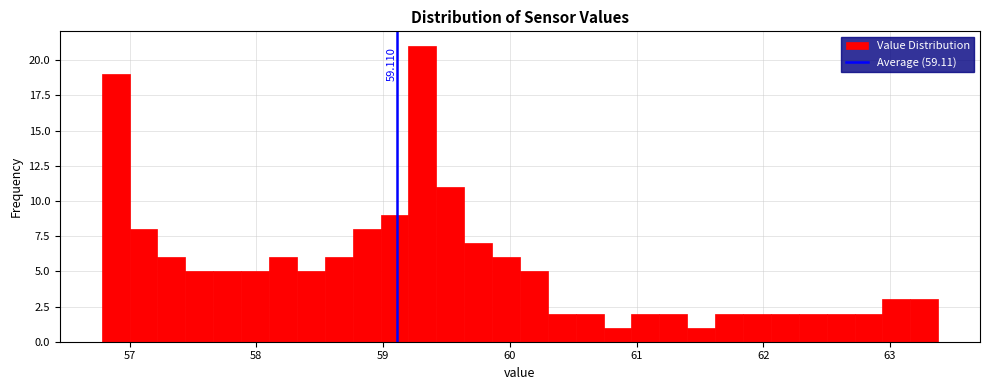

Read against the x-axis, roughly where is the centre of the tallest bar?

59.3